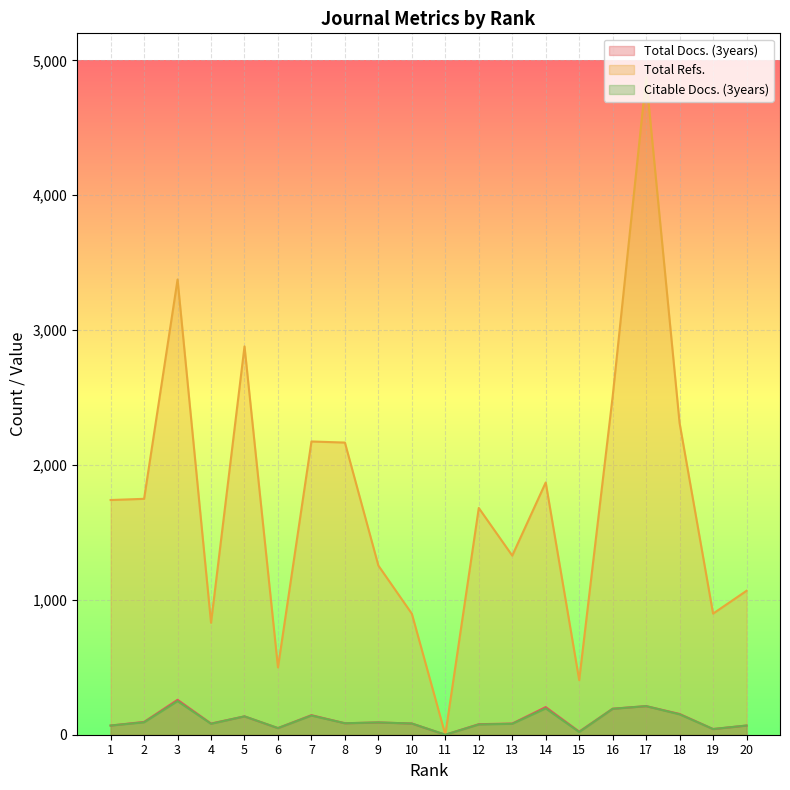

Which series changed the most between 5 and 12?

Total Refs.